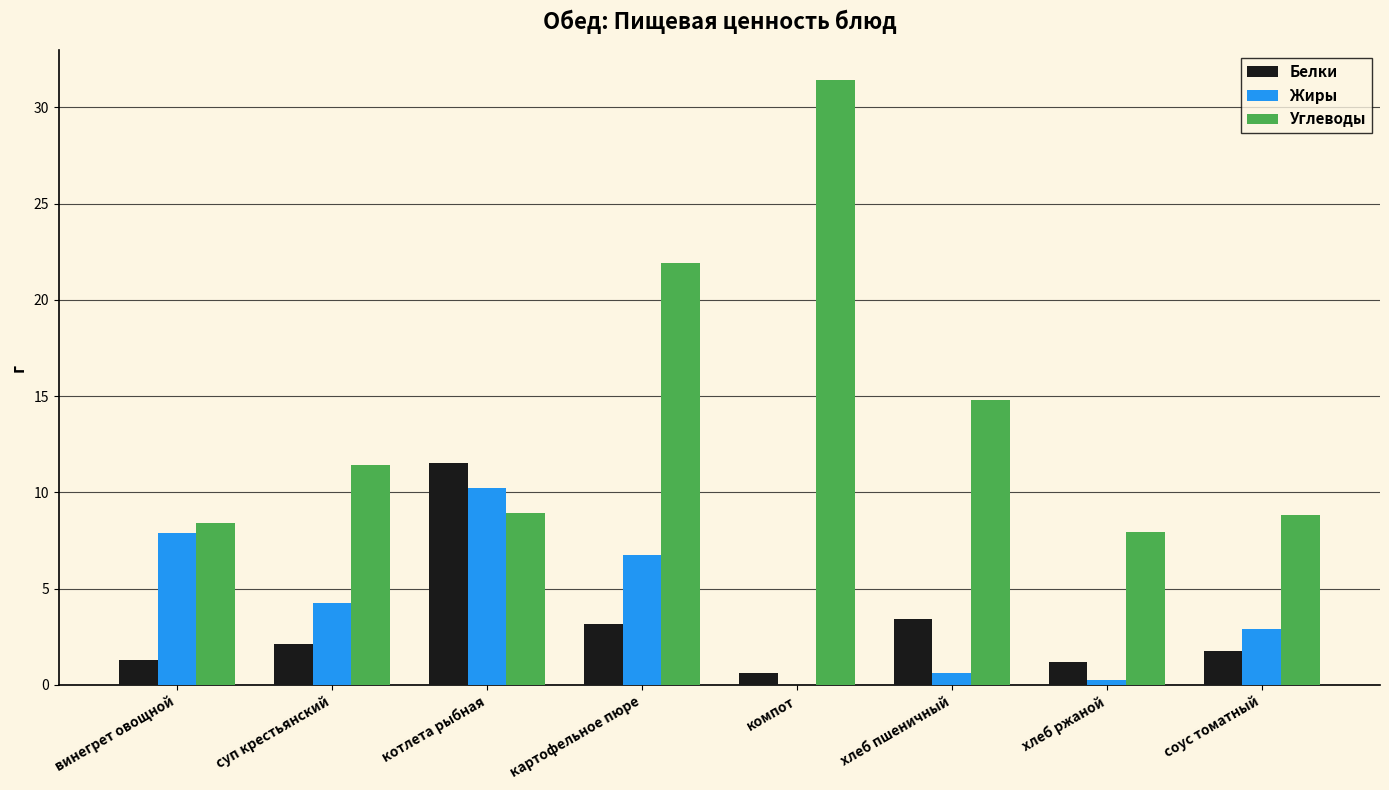

Which series changed the most between суп крестьянский and картофельное пюре?

Углеводы